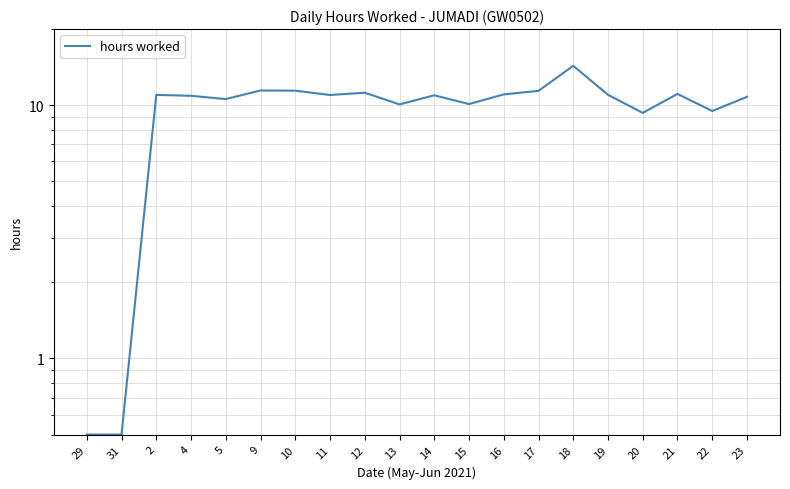

How many values are below 10?

4